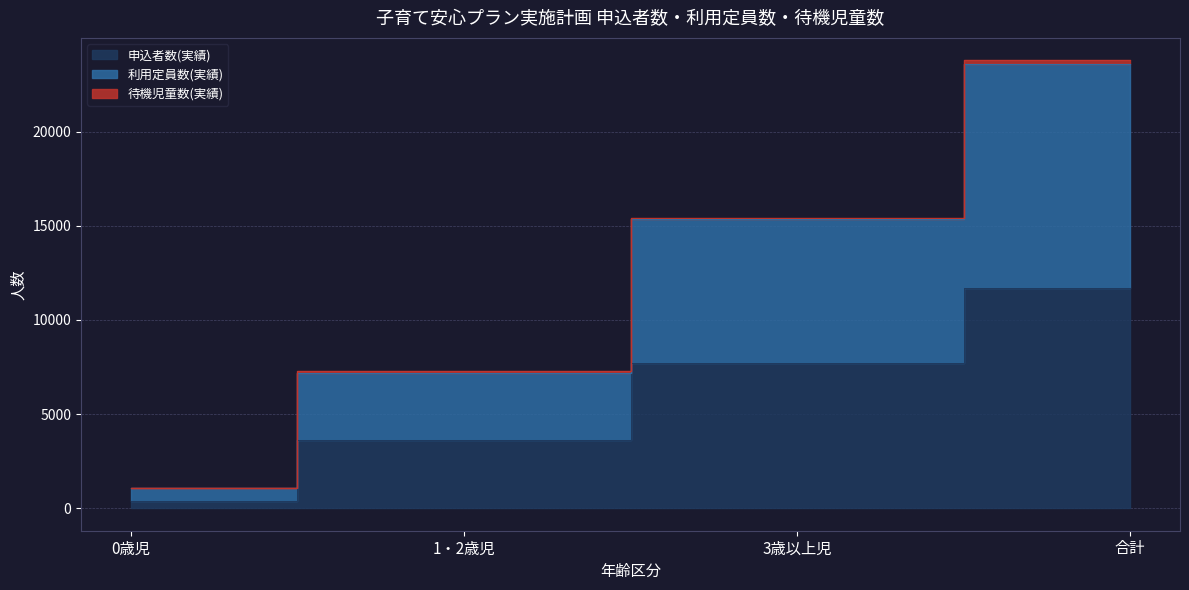

Read the 利用定員数(実績) value at 1・2歳児.

7279